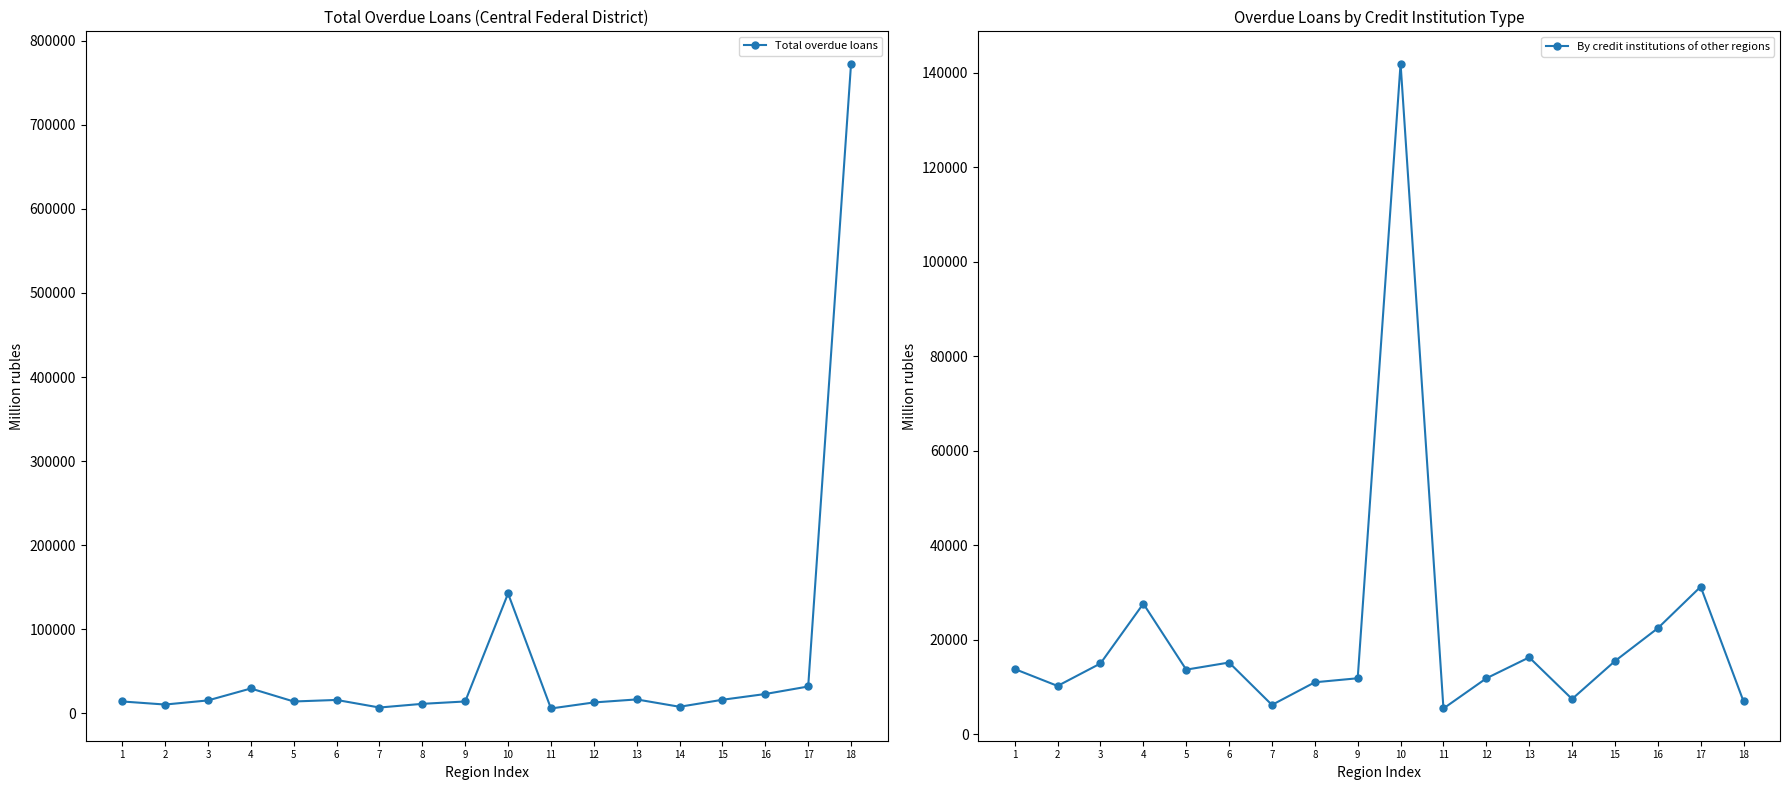

True or false: Total overdue loans has a value of 15695 at 6.

True